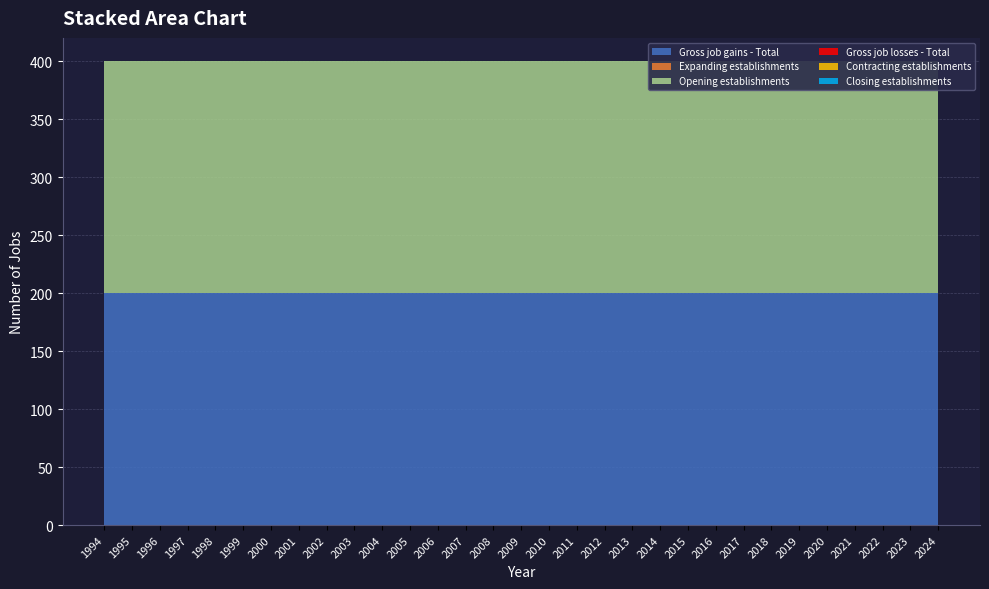

Reading right to left, extract all data points from this chart.

Gross job gains - Total: 200	200	200	200	200	200	200	200	200	200	200	200	200	200	200	200	200	200	200	200	200	200	200	200	200	200	200	200	200	200	200
Expanding establishments: 0	0	0	0	0	0	0	0	0	0	0	0	0	0	0	0	0	0	0	0	0	0	0	0	0	0	0	0	0	0	0
Opening establishments: 200	200	200	200	200	200	200	200	200	200	200	200	200	200	200	200	200	200	200	200	200	200	200	200	200	200	200	200	200	200	200
Gross job losses - Total: 0	0	0	0	0	0	0	0	0	0	0	0	0	0	0	0	0	0	0	0	0	0	0	0	0	0	0	0	0	0	0
Contracting establishments: 0	0	0	0	0	0	0	0	0	0	0	0	0	0	0	0	0	0	0	0	0	0	0	0	0	0	0	0	0	0	0
Closing establishments: 0	0	0	0	0	0	0	0	0	0	0	0	0	0	0	0	0	0	0	0	0	0	0	0	0	0	0	0	0	0	0